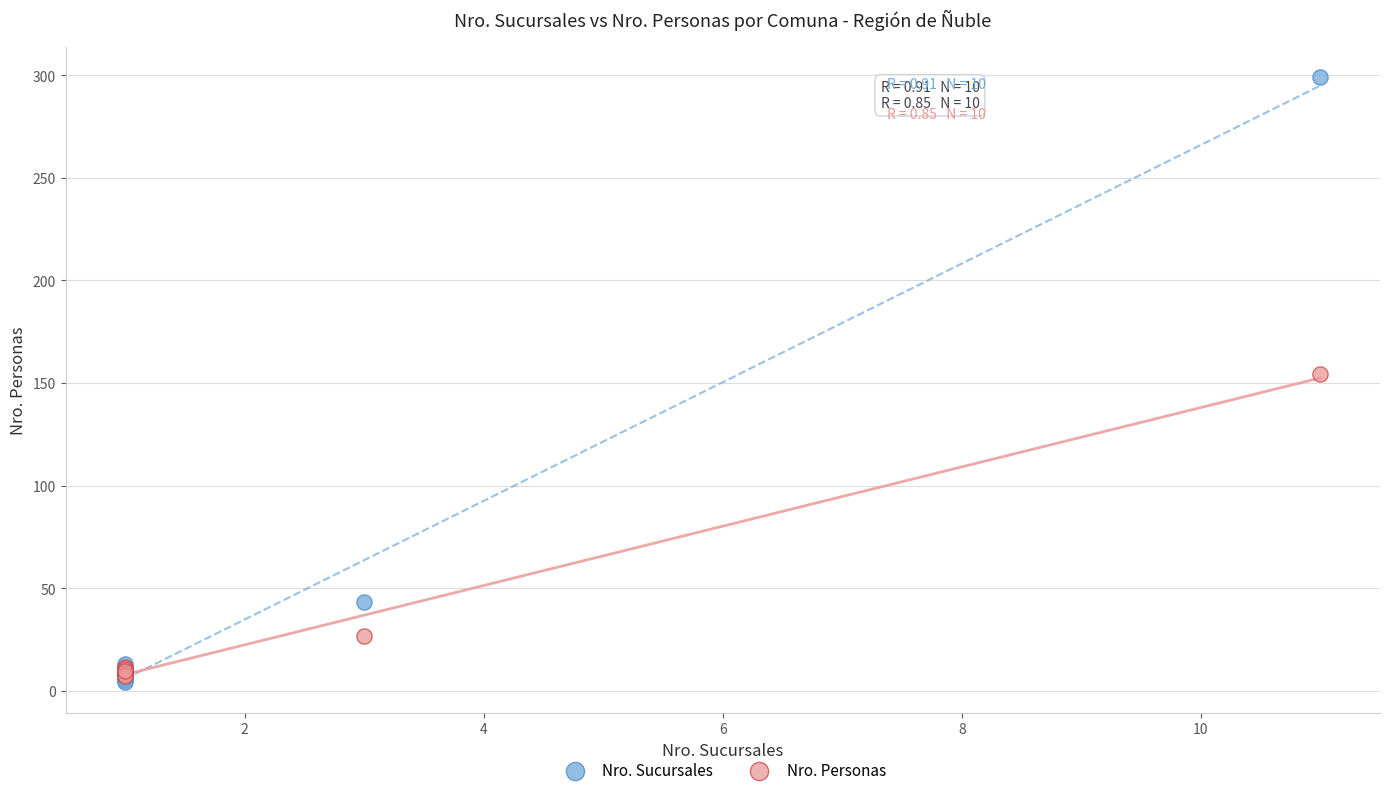

In the Nro. Sucursales series, what Y value is closest to 151?

43.0